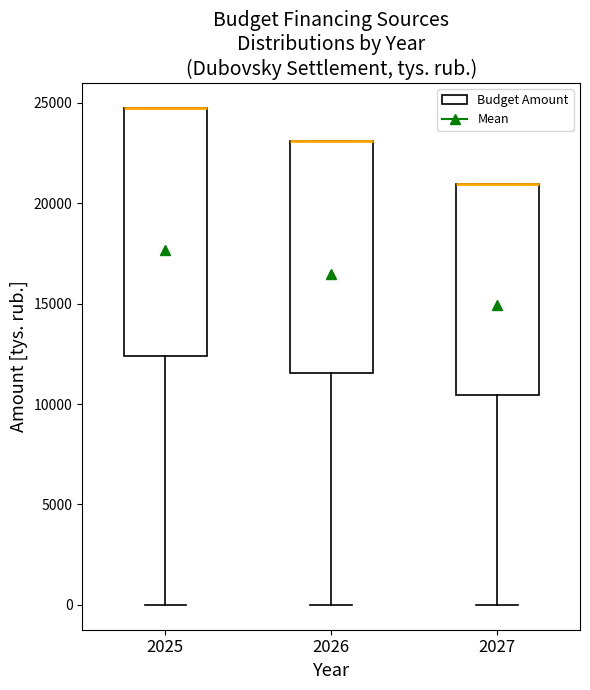

Where is the lower edge of the box at x = 2027 on the y-axis? The values are not printed on the chart, so give them approximately, as read against the axis.

10500